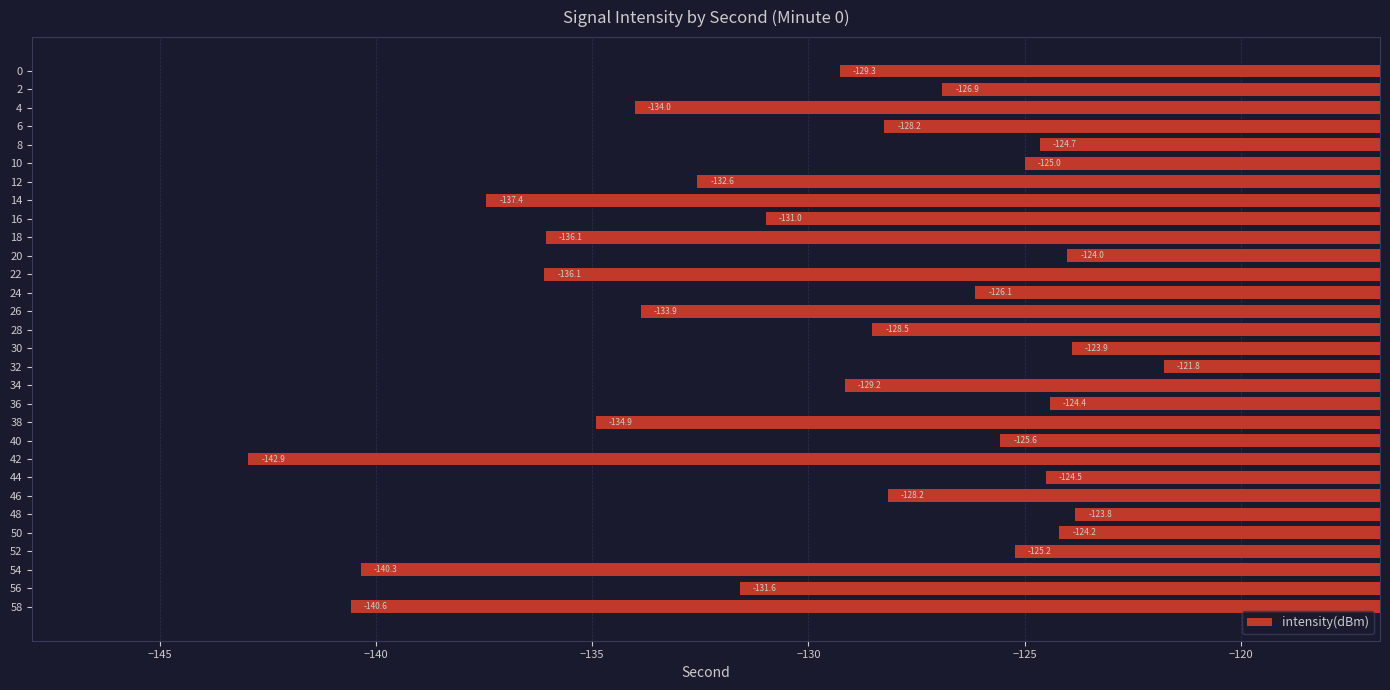

What value does the data have at 20?

-124.0